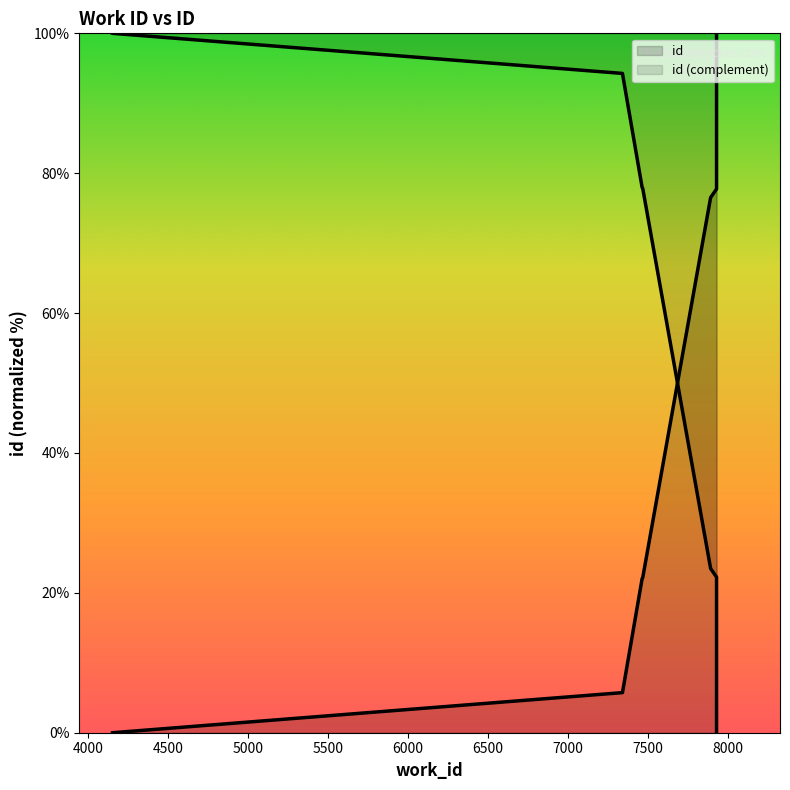

Does the chart have visible grid lines?

No